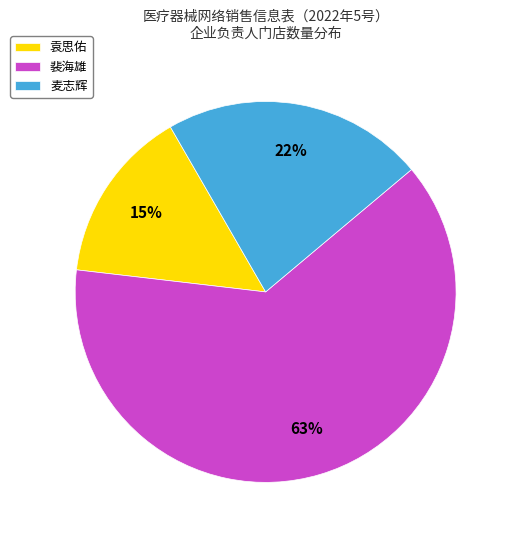

True or false: 袁思佑 accounts for 8% of the total.

False